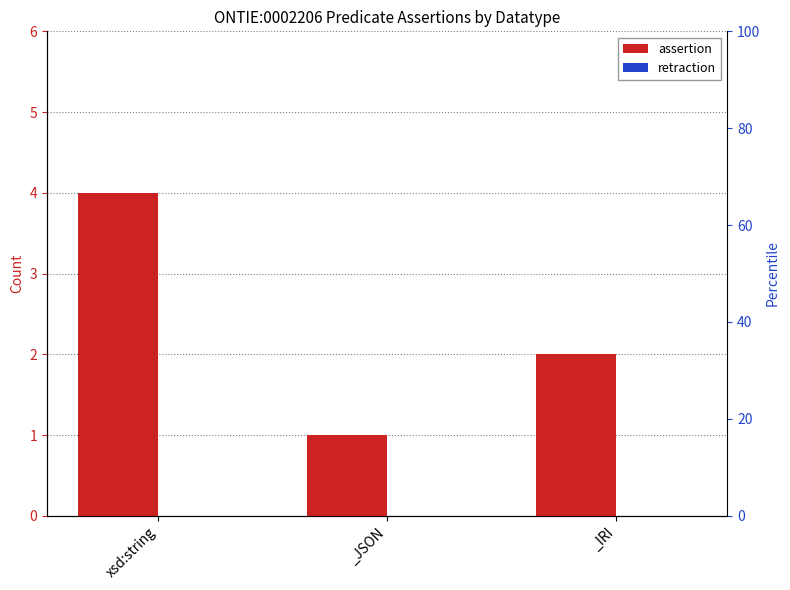

Which label corresponds to the largest value in the chart?

xsd:string